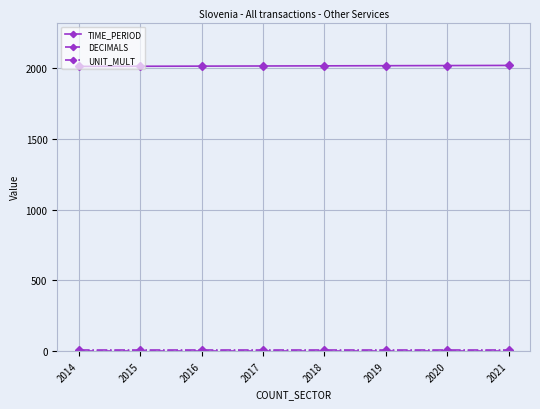

Which series has the largest total across all categories?

TIME_PERIOD